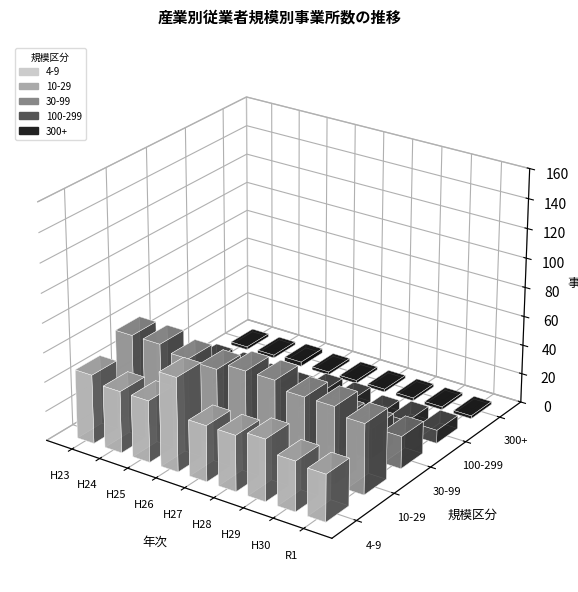

What is the value of the 100-299 bar at the 6th from the left?

10